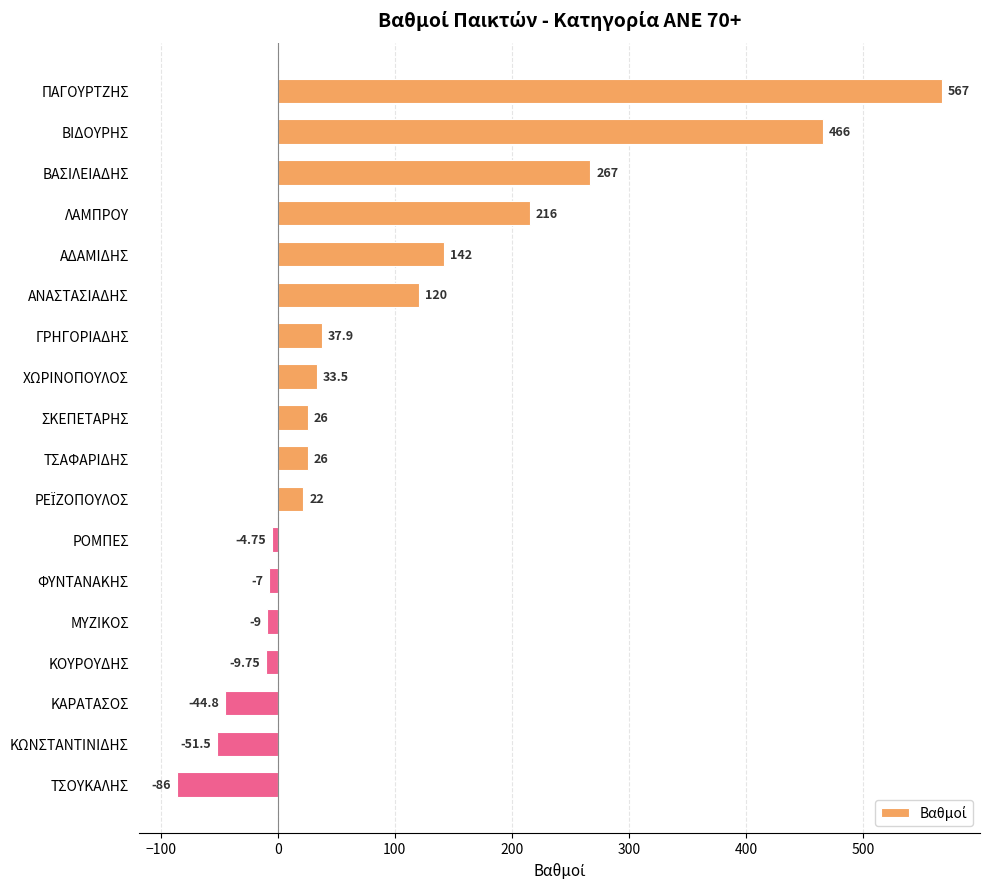

How many bars are there in total?

18